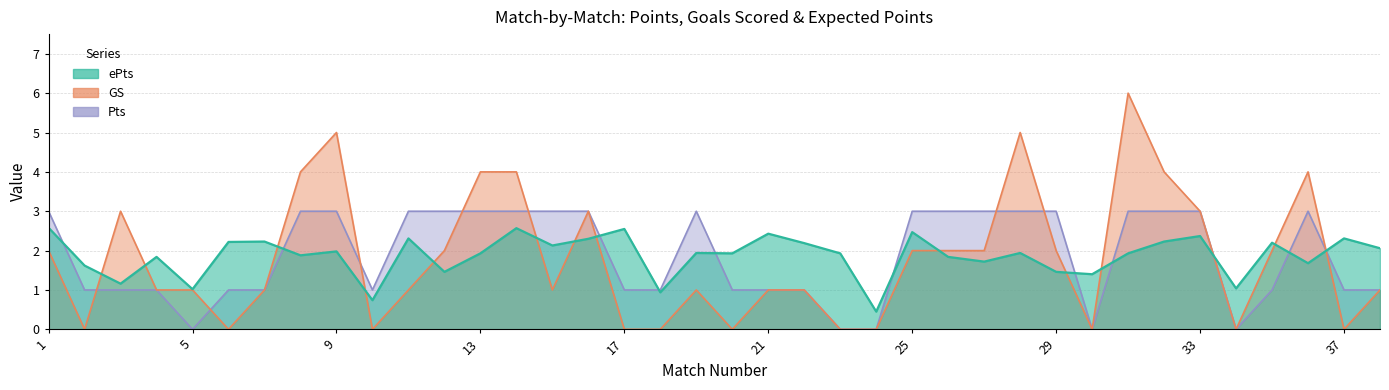

Between 15 and 34, which series saw the biggest shift?

Pts